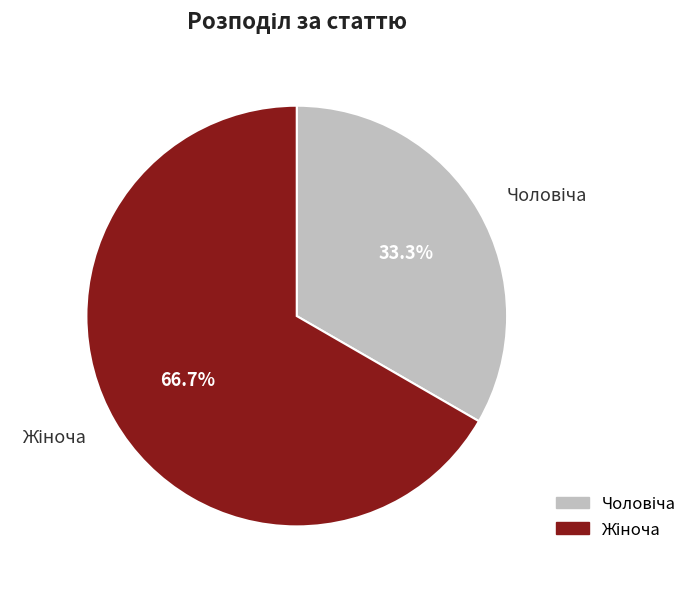

Is there a majority slice in this chart?

Yes